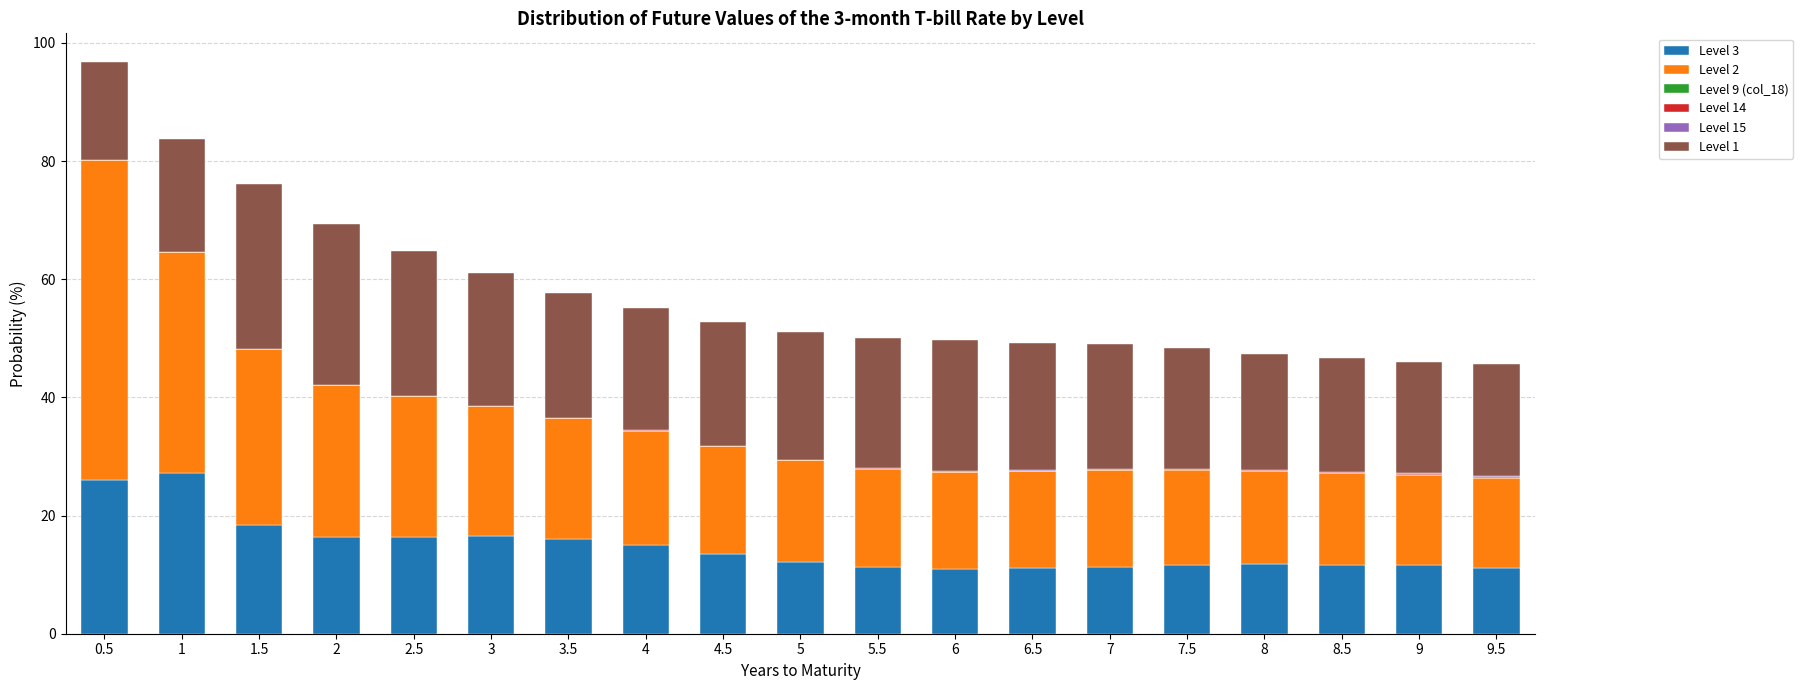

The value of Level 3 at 0.5 is 25.9. True or false?

True